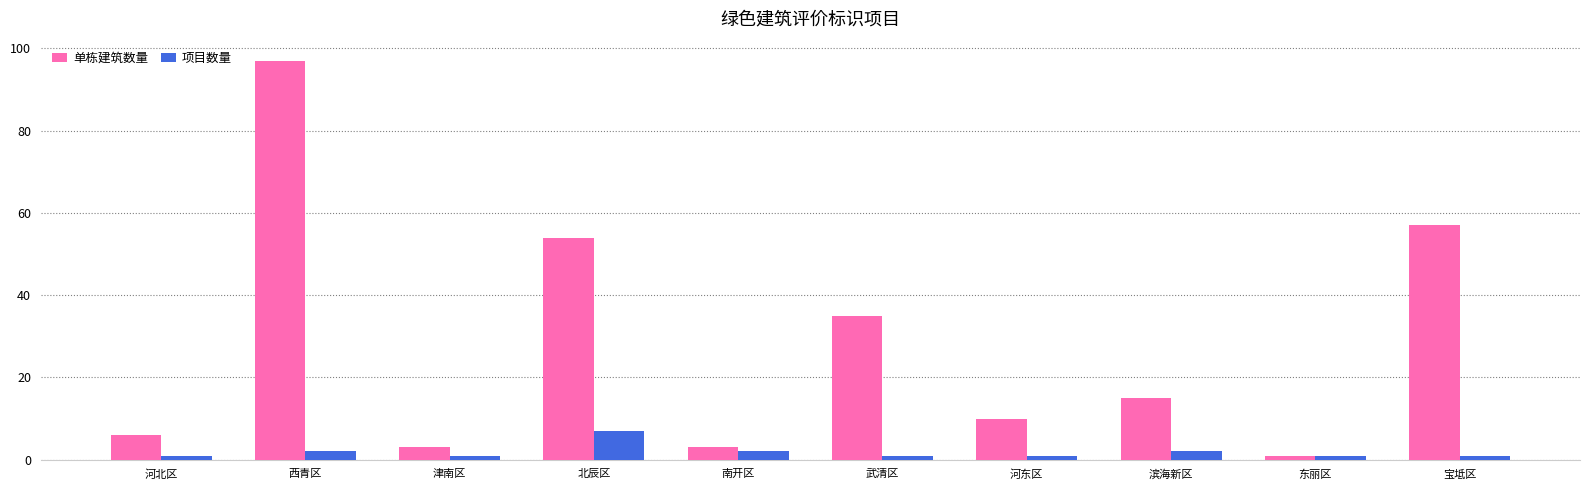

What is the minimum value shown in the chart?

1